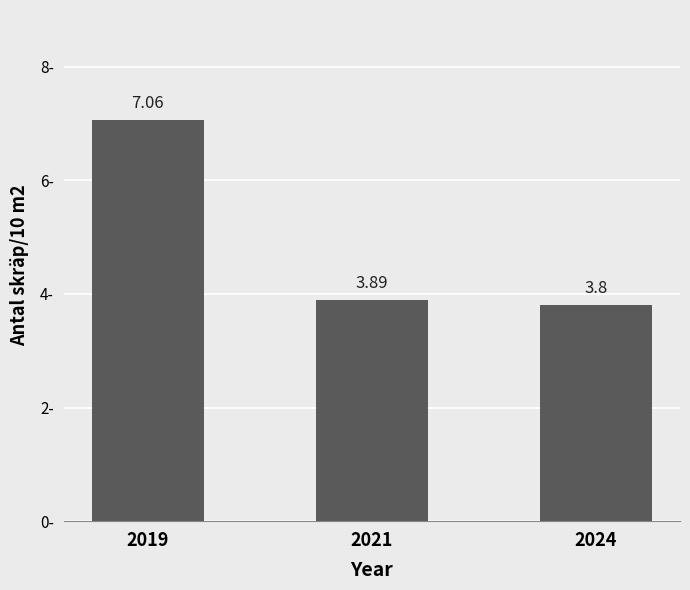

What is the ratio of the value at 2021 to the value at 2019?

0.6